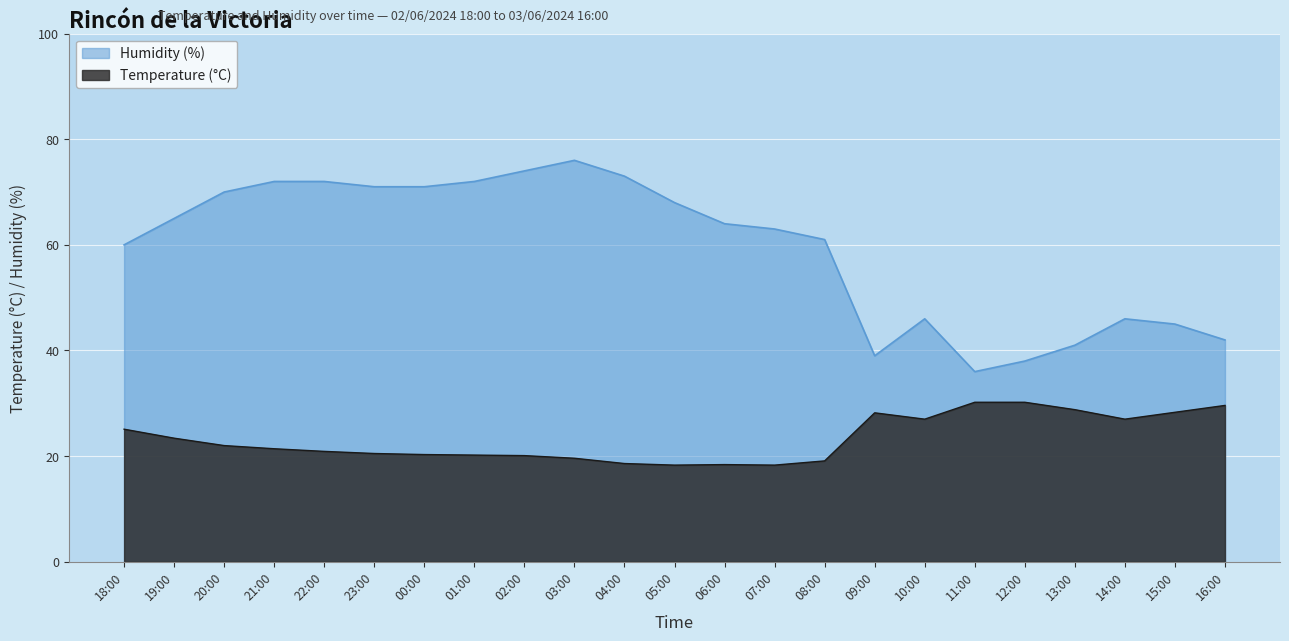

What is the label of the 2nd point from the left?

19:00